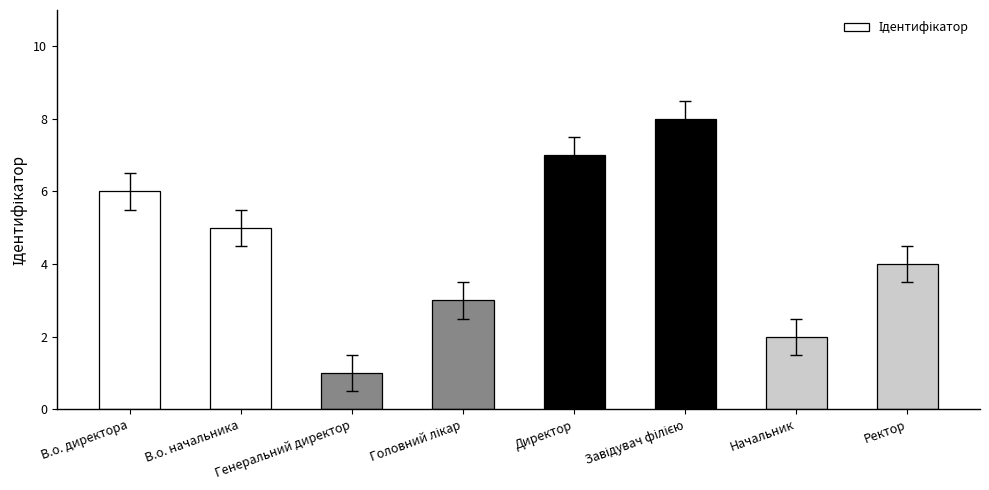

Read the value at Начальник.

2